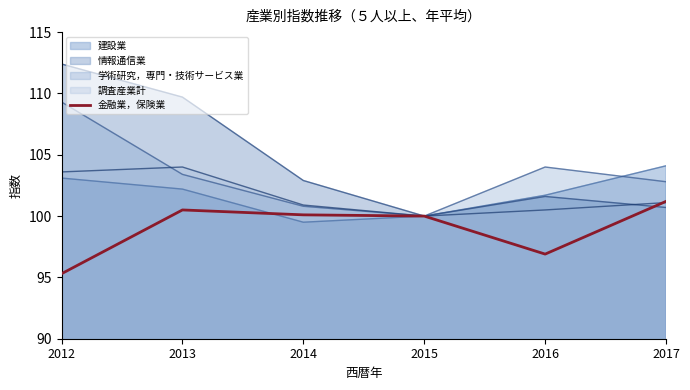

What is the ratio of the value at 2015 to the value at 2017?

1.0